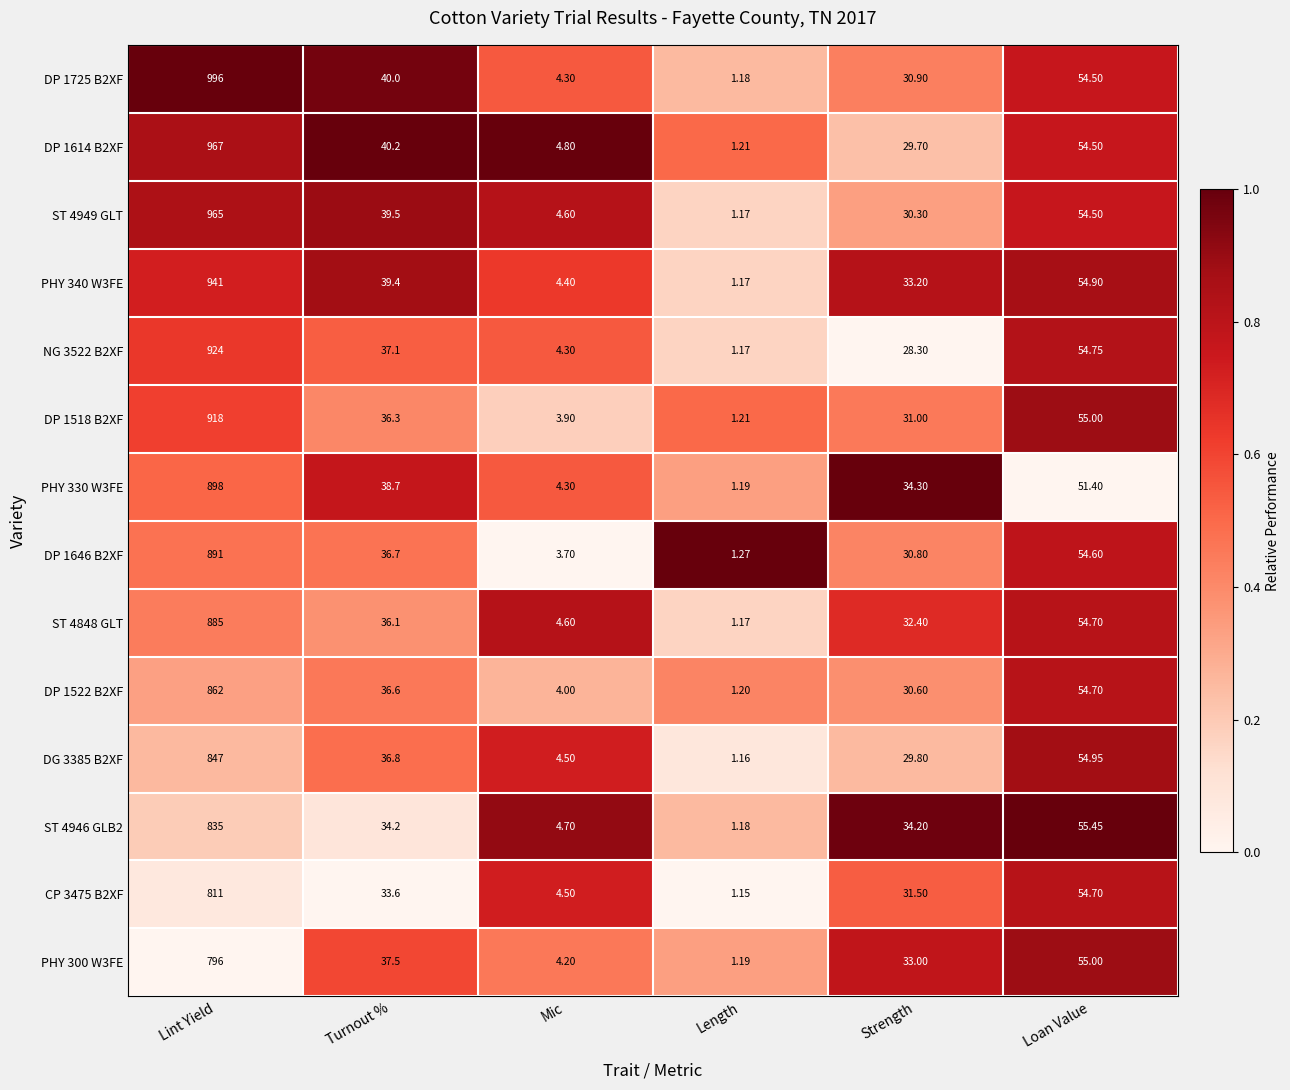

Where is ST 4946 GLB2 nearest to the value 418?

Loan Value